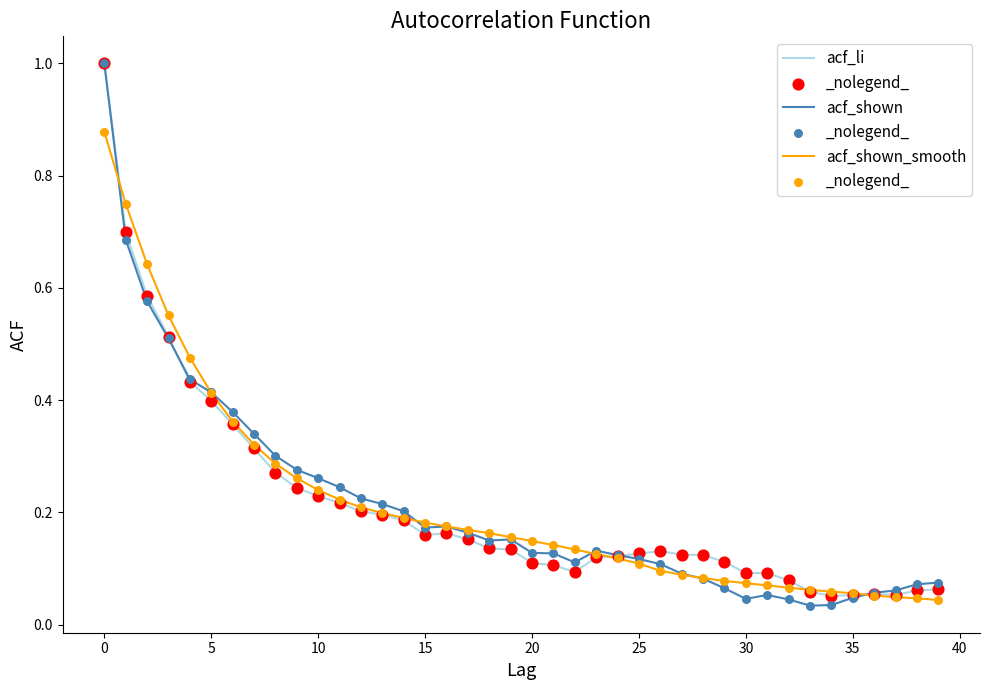

Which series has the widest spread of values?

acf_shown